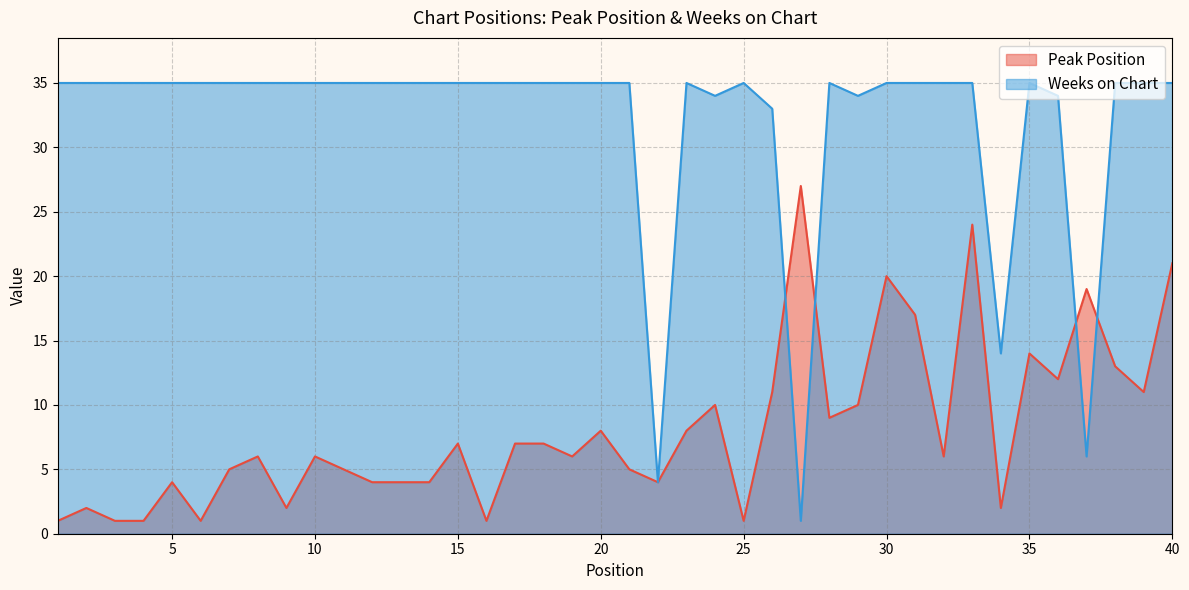

What is the maximum value for Weeks on Chart?

35